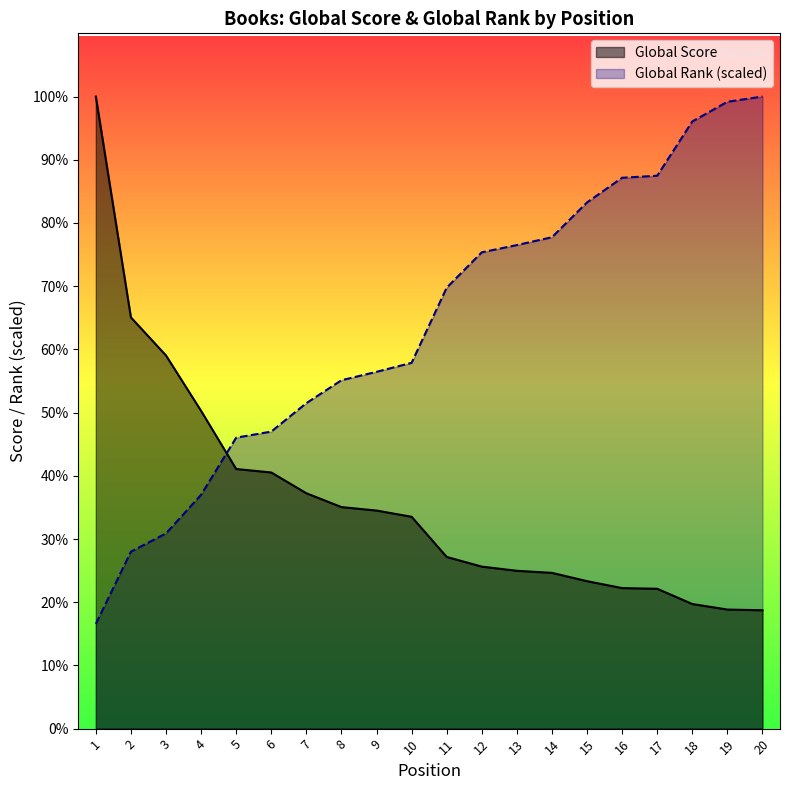

List the series in order of their overall mean, highest first.

Global Rank (scaled), Global Score